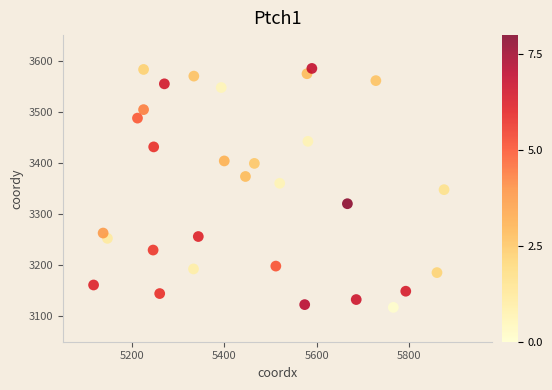

What is the range of Y values (max minus min)?

467.6